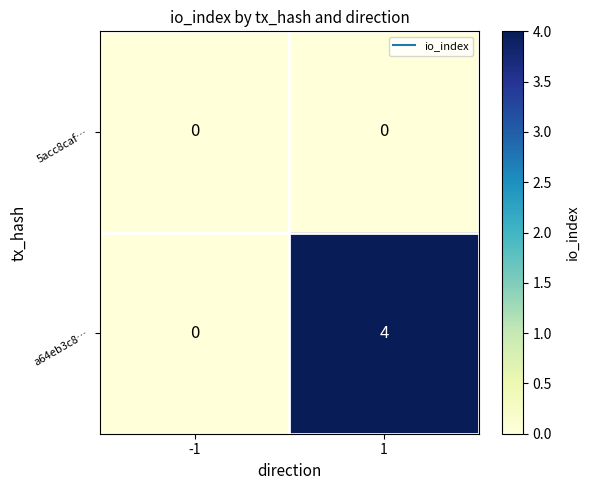

At which category is the sum across all series the highest?

1